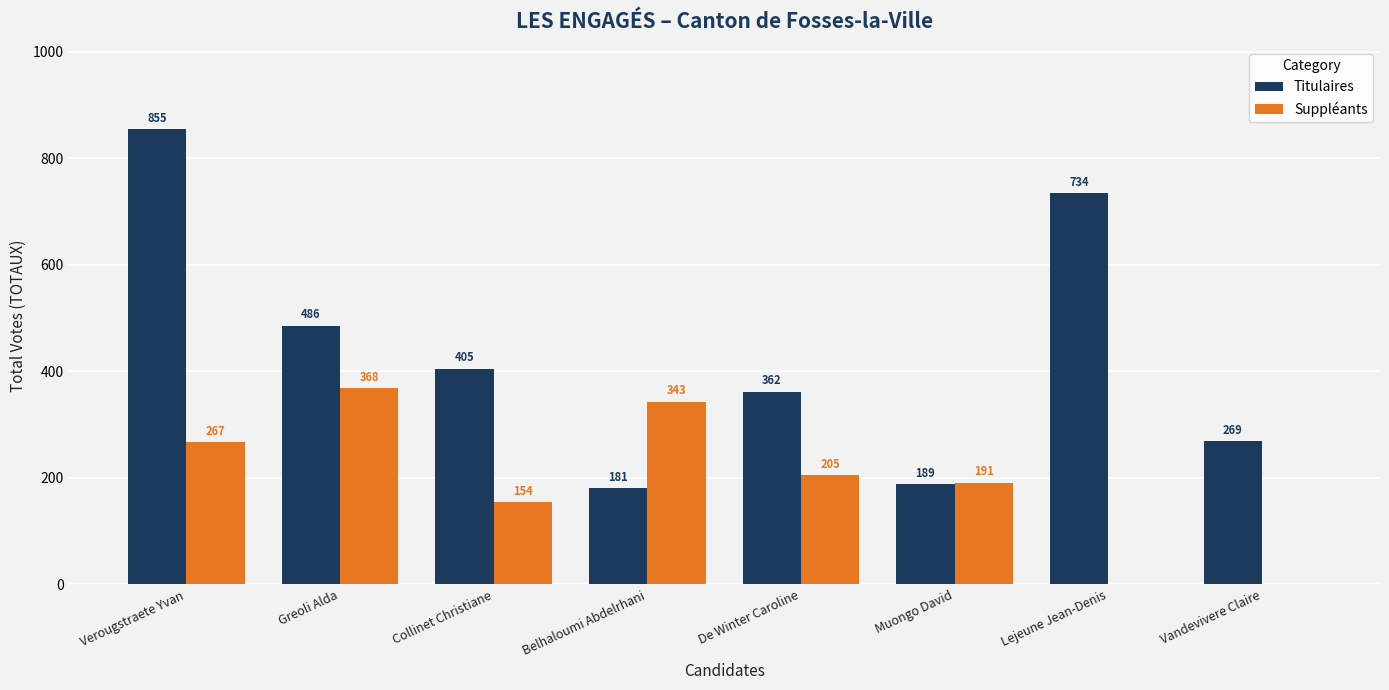

How many distinct data groups are displayed?

2